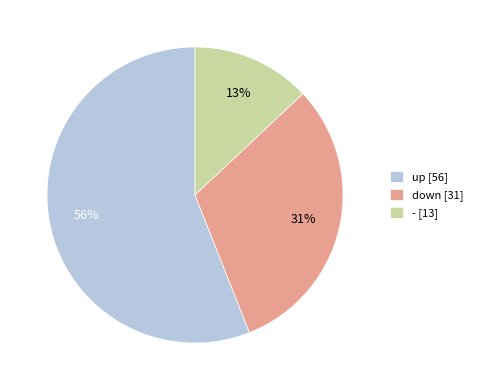

Is there any slice that represents more than half of the pie?

Yes